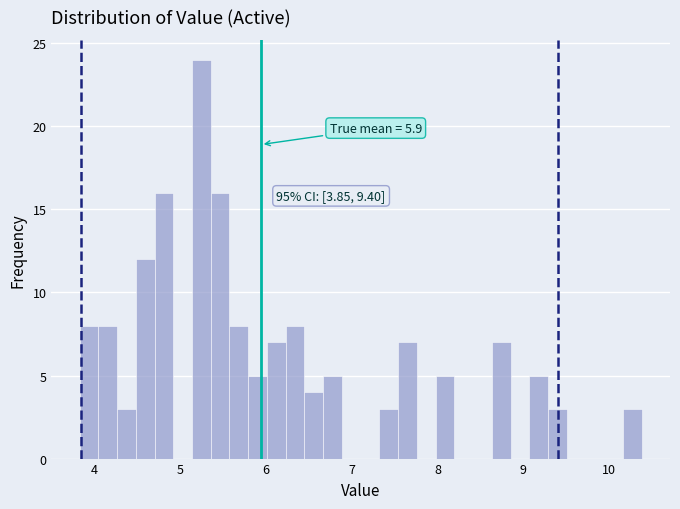

Read against the x-axis, roughly where is the centre of the tallest bar?

5.2